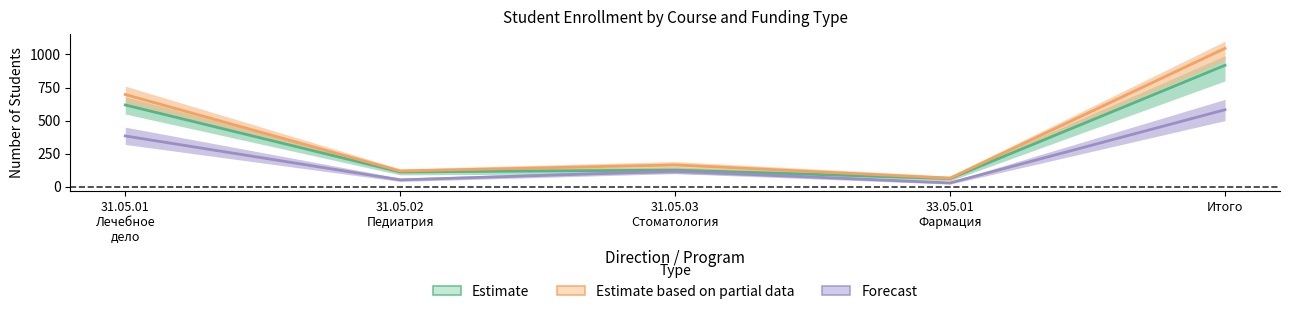

What is the difference between the second highest and second lowest values in the Estimate series?

506